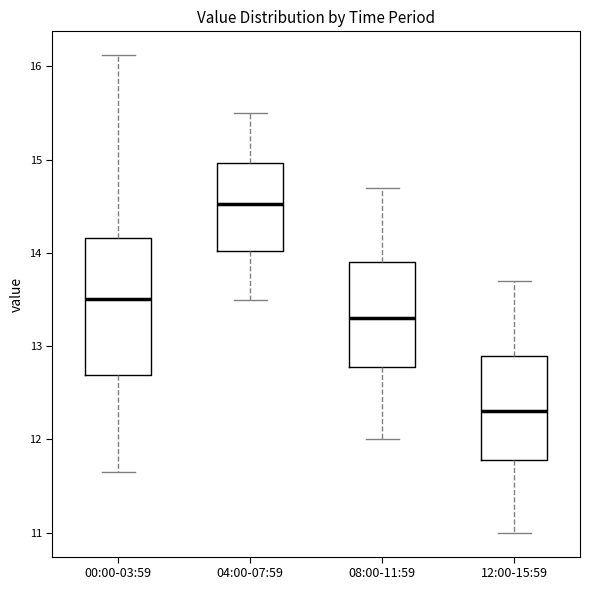

Reading left to right, transcribe this box plot: for each box, give where its median line is, the range the box spans, and where its two whiskers end, as read against the y-axis. The values are not printed on the chart, so give them approximately, as read against the axis.

00:00-03:59: median 13.5, box 12.7 to 14.2, whiskers 11.7 to 16.1
04:00-07:59: median 14.5, box 14.0 to 15.0, whiskers 13.5 to 15.5
08:00-11:59: median 13.3, box 12.8 to 13.9, whiskers 12.0 to 14.7
12:00-15:59: median 12.3, box 11.8 to 12.9, whiskers 11.0 to 13.7